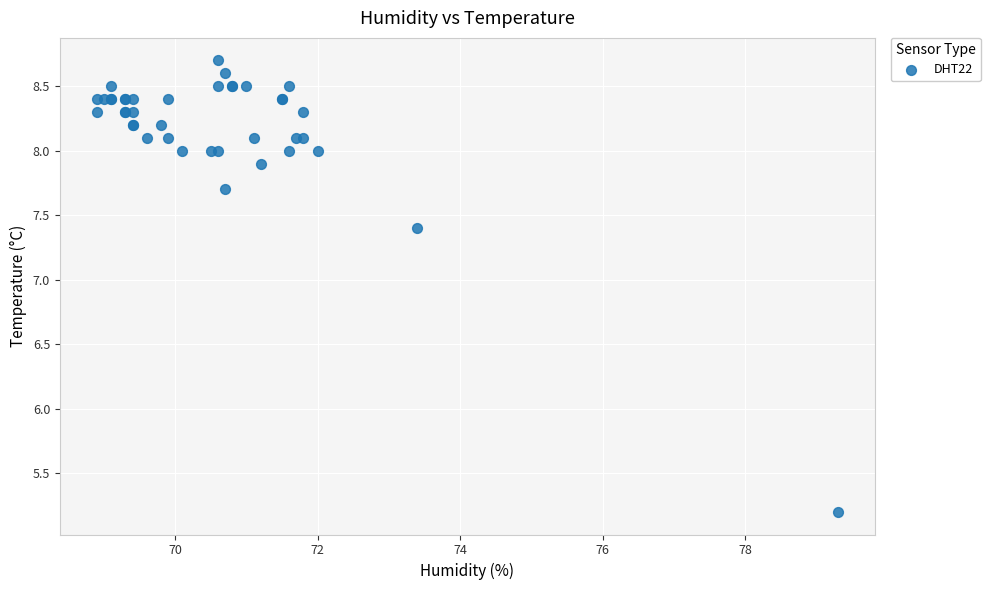

What Y value in the scatter plot is closest to 6?

5.2